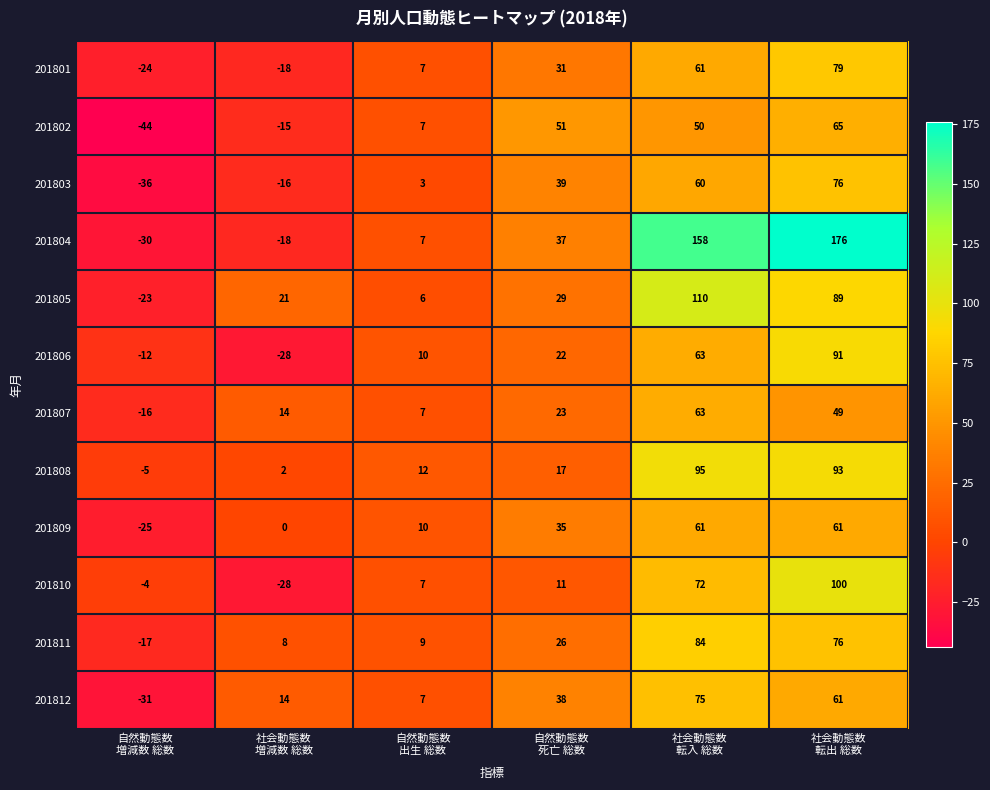

What is the difference between the maximum and second lowest values in the 201809 series?

61